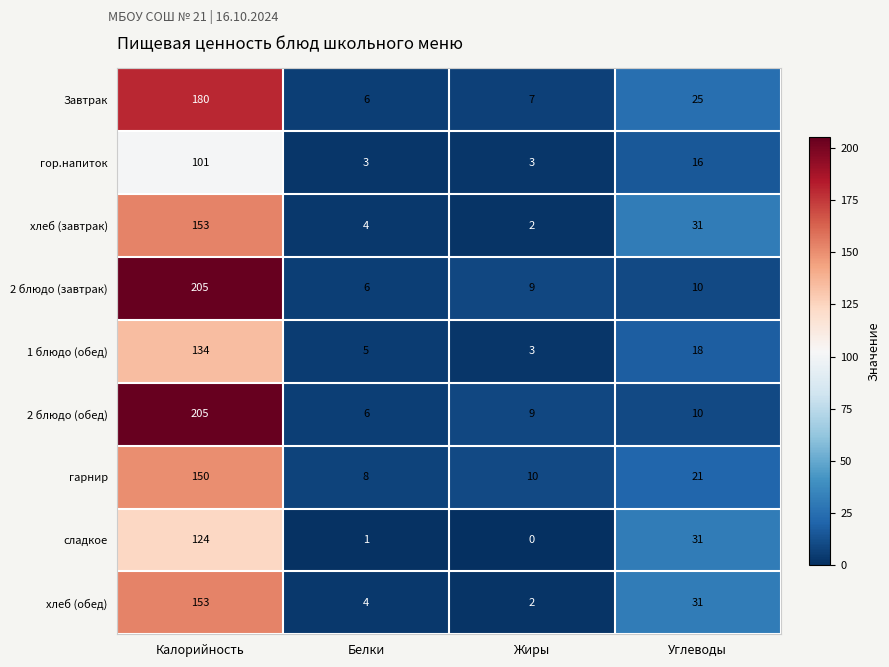

Rank the categories by гарнир value from lowest to highest.

Белки, Жиры, Углеводы, Калорийность